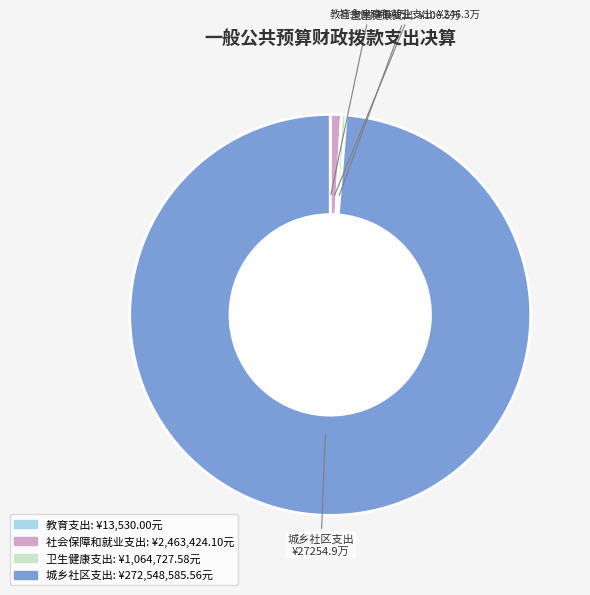

Do 社会保障和就业支出 and 卫生健康支出 together represent more than half of the pie?

No